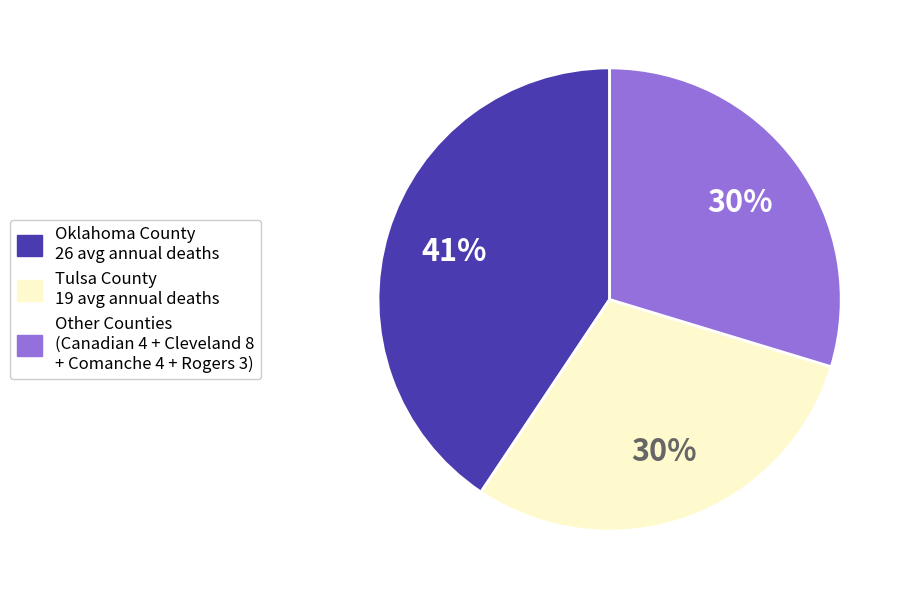

Does any single category account for the majority?

No